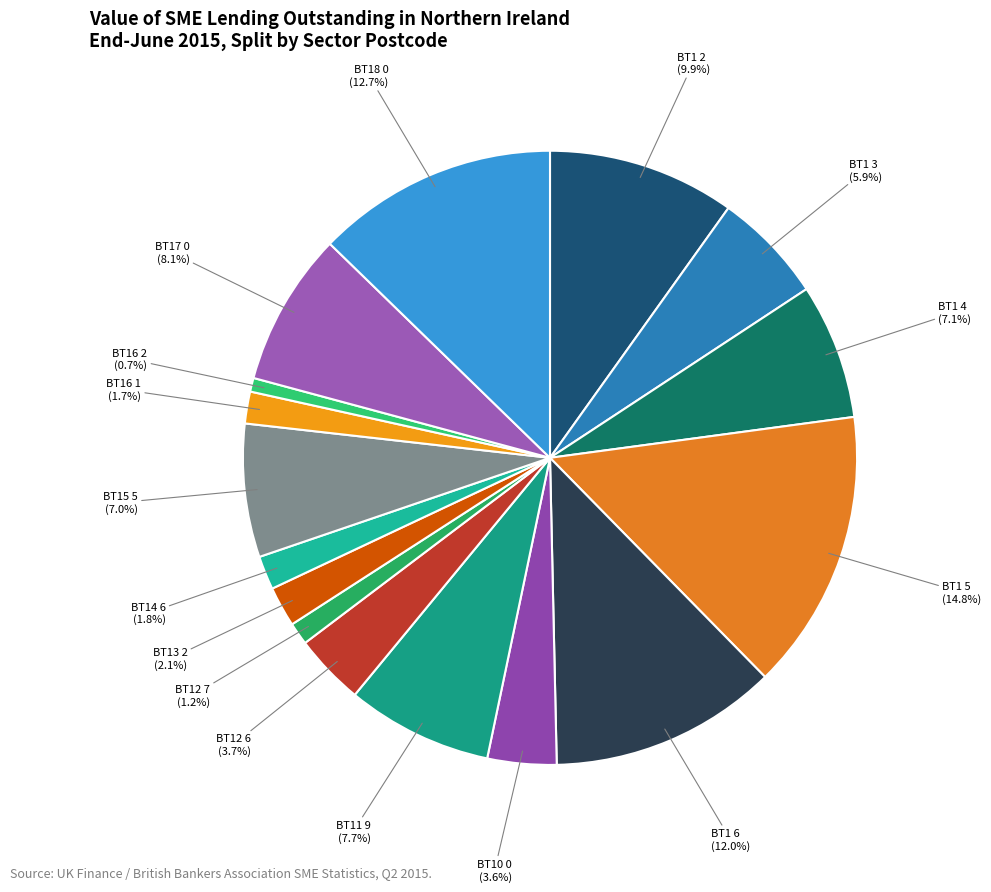

To the nearest percent, what is the average slice percentage?

6%